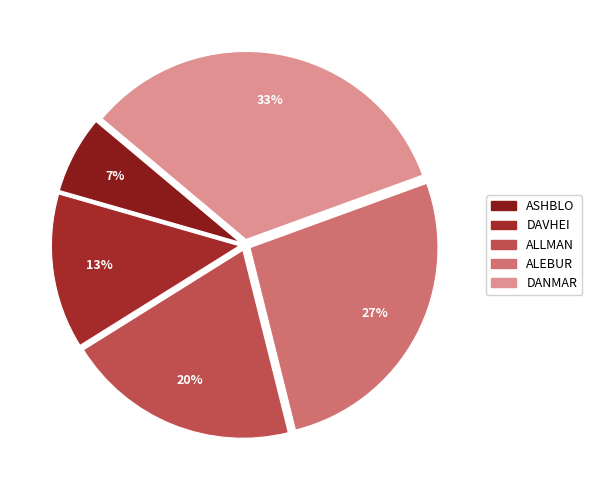

Between ASHBLO and ALLMAN, which is larger?

ALLMAN